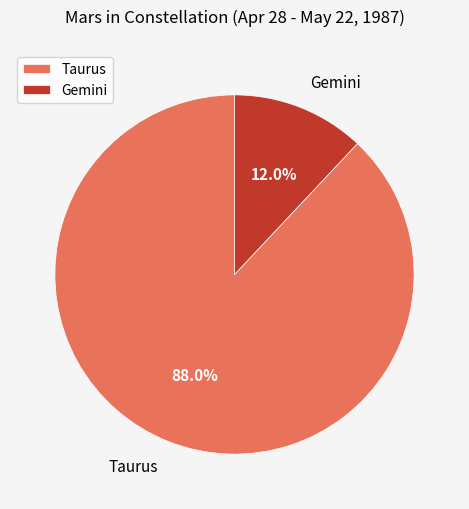

To the nearest percent, what portion does Gemini represent?

12%